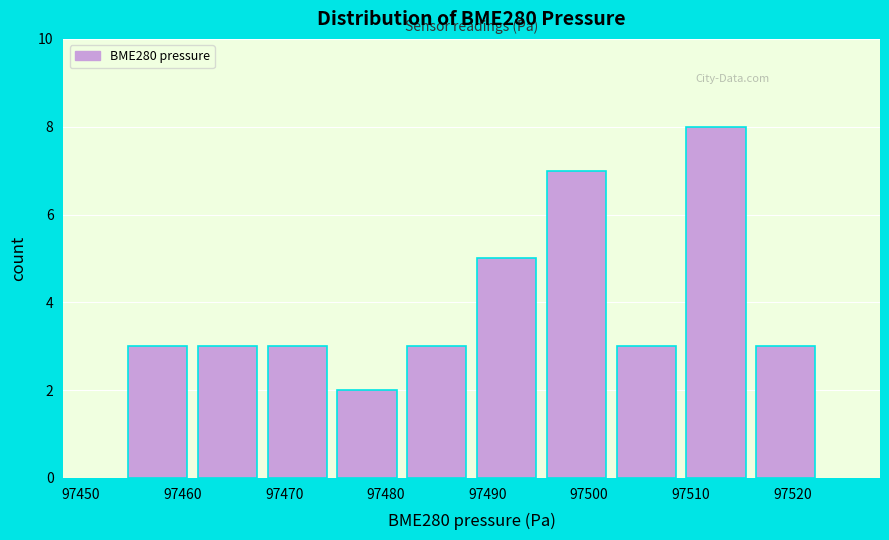

Reading left to right, list every bar in this chart as the range it spans on the x-axis followed by its height. Neither the bar edges nor the heights are printed on the chart, so give them approximately, as read against the axes.

97454 to 97461: 3
97461 to 97468: 3
97468 to 97475: 3
97475 to 97482: 2
97482 to 97488: 3
97488 to 97495: 5
97495 to 97502: 7
97502 to 97509: 3
97509 to 97516: 8
97516 to 97523: 3